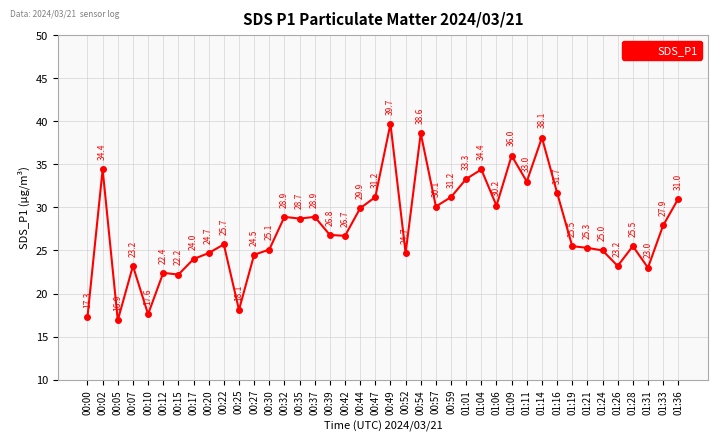

The chart shows a value of 16.3 at 00:59. True or false?

False